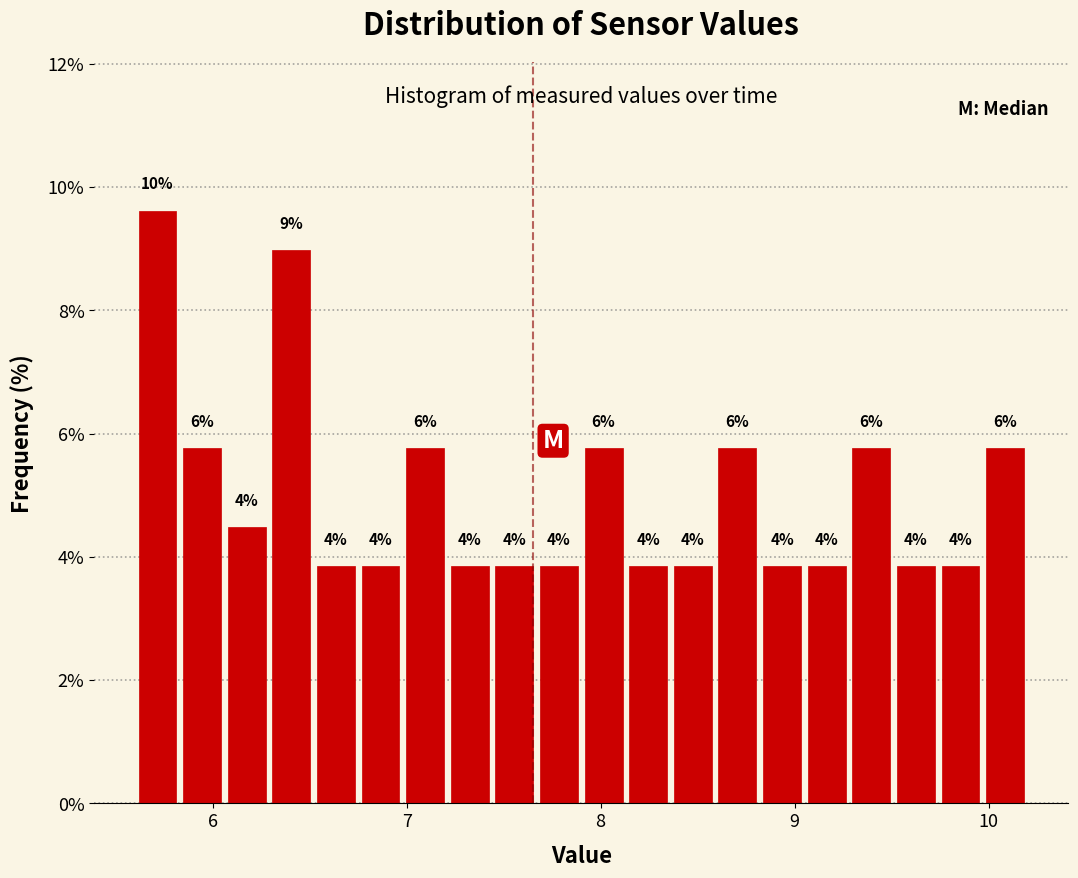

Around what value on the x-axis is the tallest bar? Give the approximate position of its centre, as read against the axis.

5.7